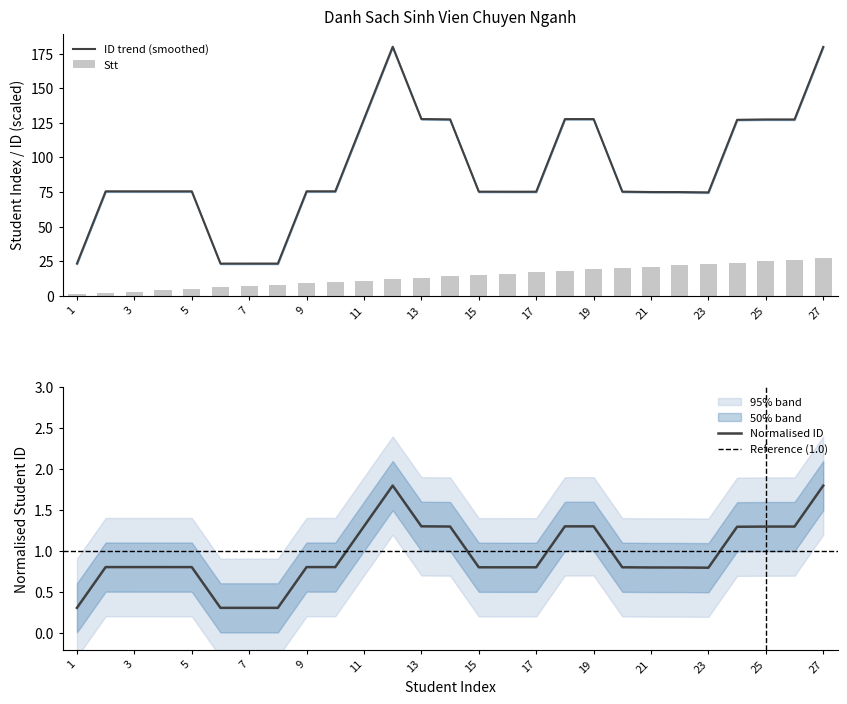

What is the difference between the maximum and minimum values?

26